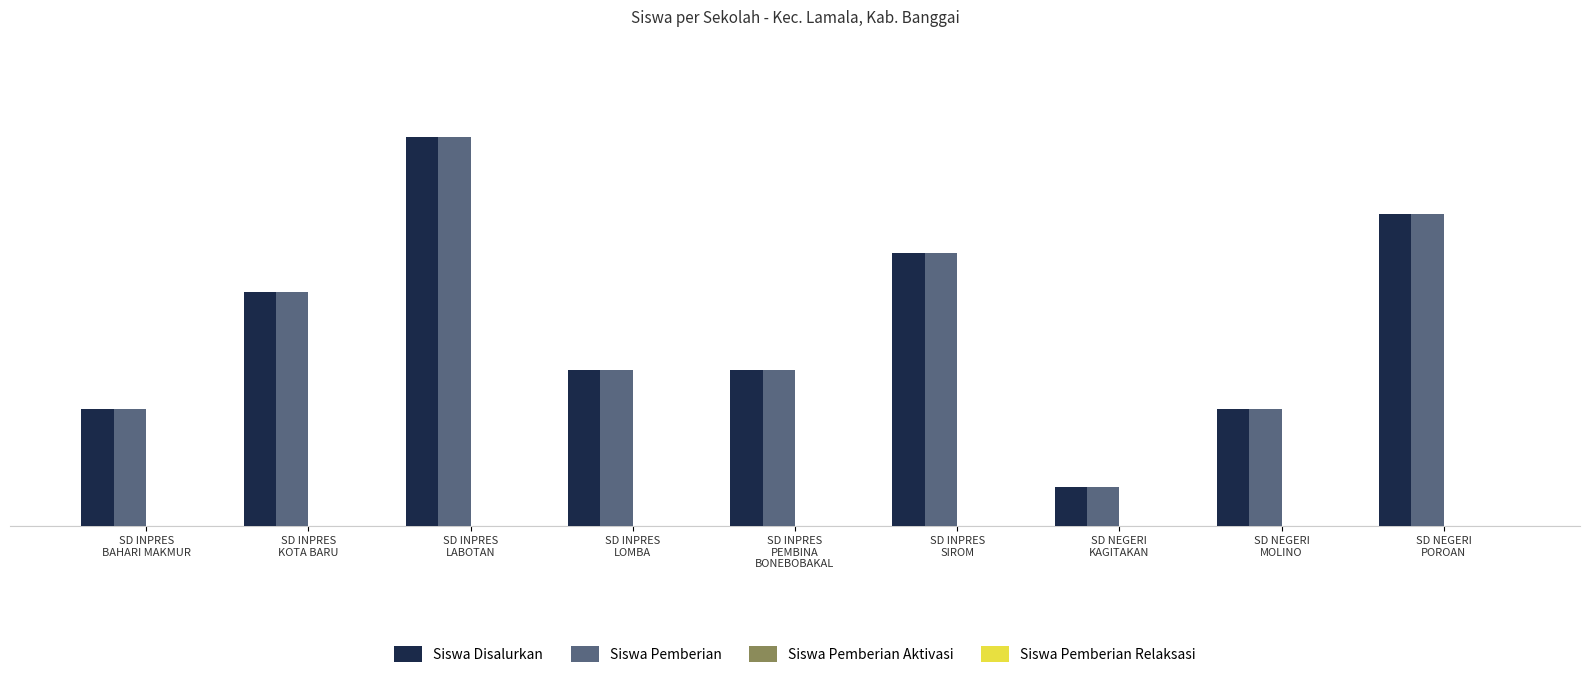

What is the average value of the Siswa Disalurkan series?

5